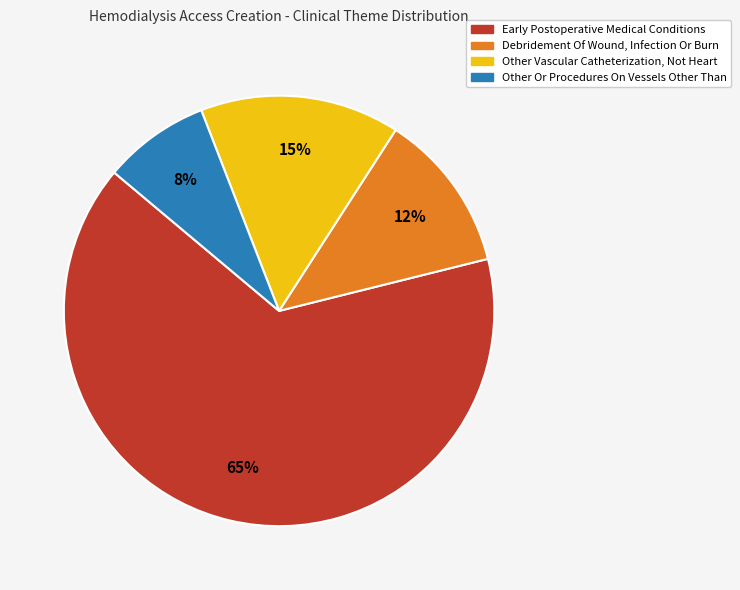

How many segments does this pie chart have?

4